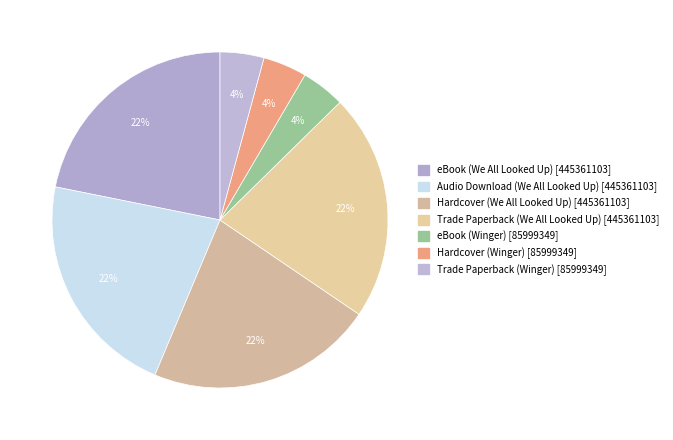

The Hardcover (We All Looked Up) slice represents 22% of the pie. True or false?

True